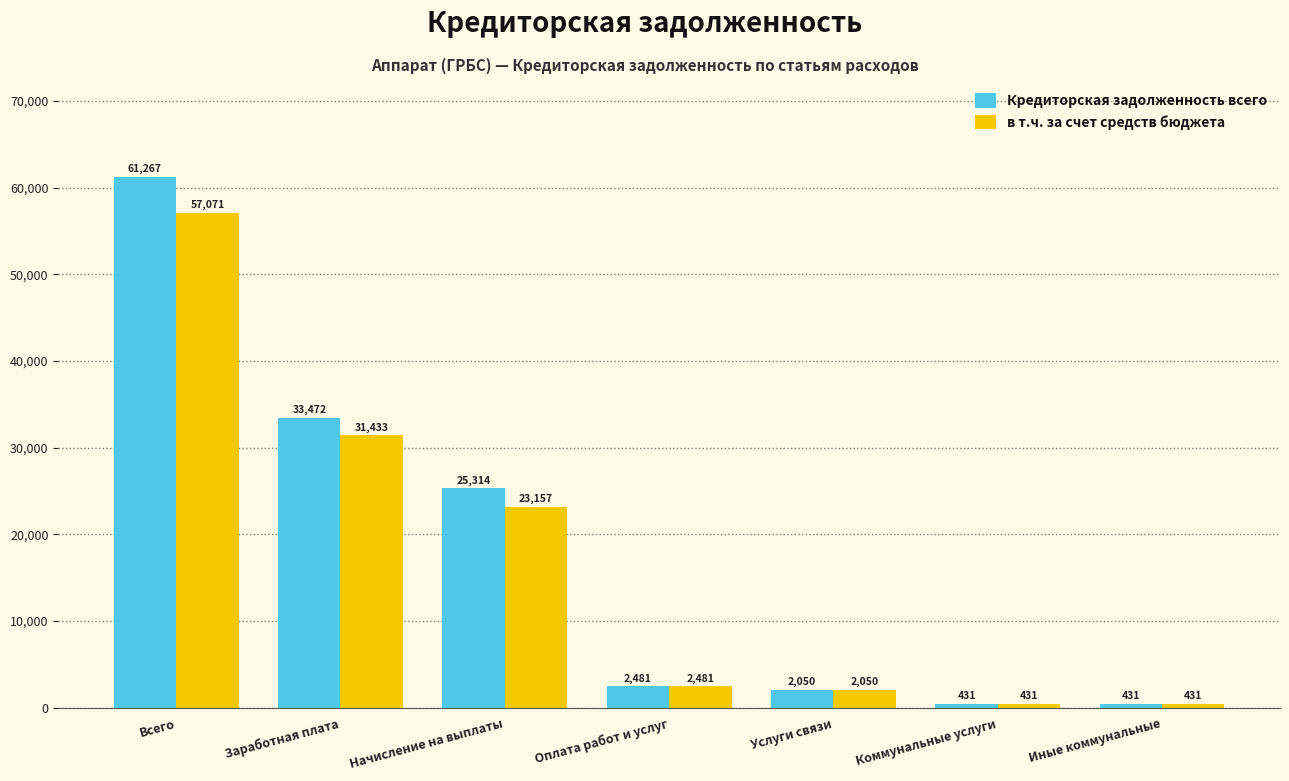

Is it true that Кредиторская задолженность всего equals 430.7 at Коммунальные услуги?

True